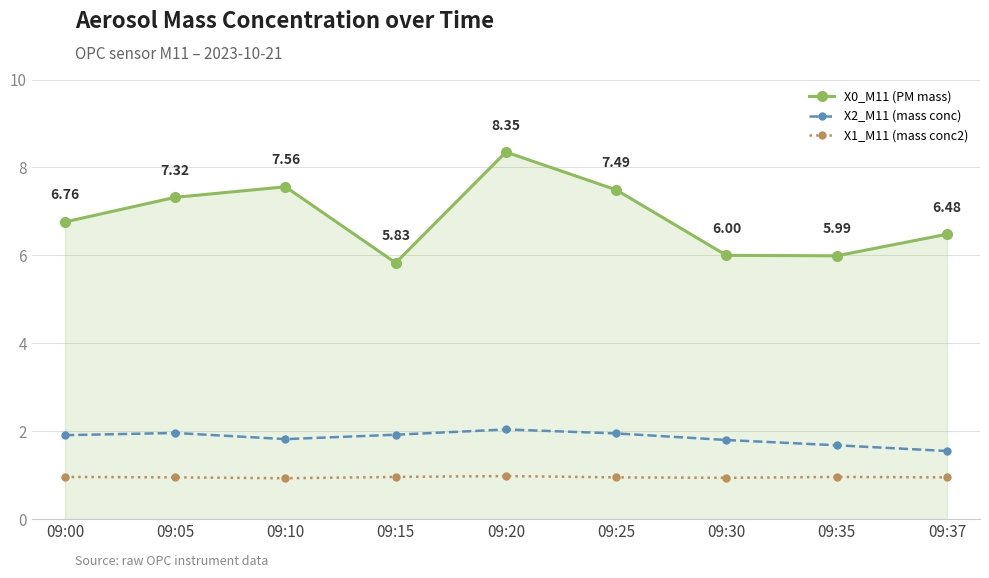

What are all the series names shown in the legend?

X0_M11 (PM mass), X2_M11 (mass conc), X1_M11 (mass conc2)